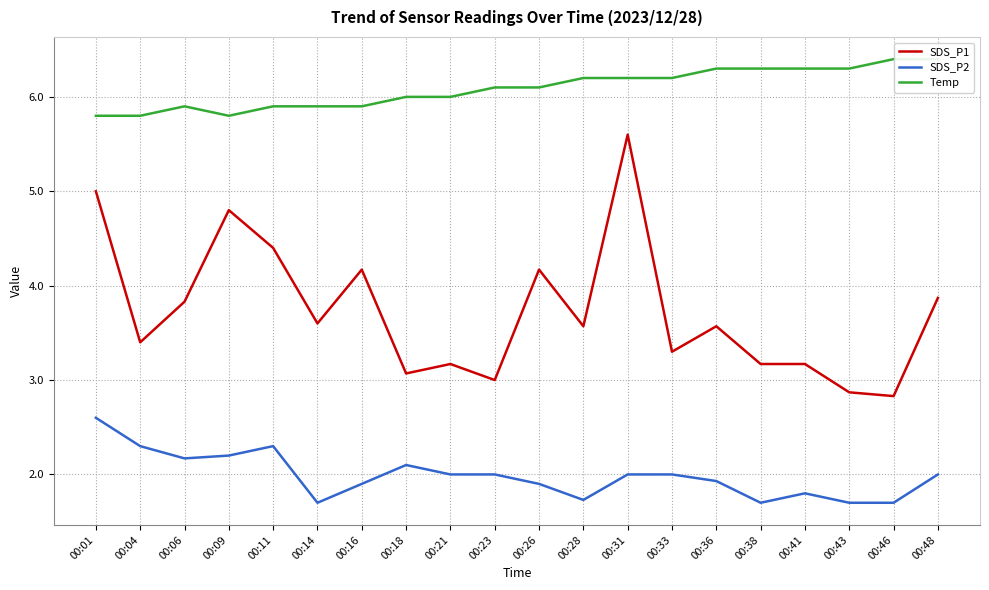

At how many categories does at least one series exceed 4?

20